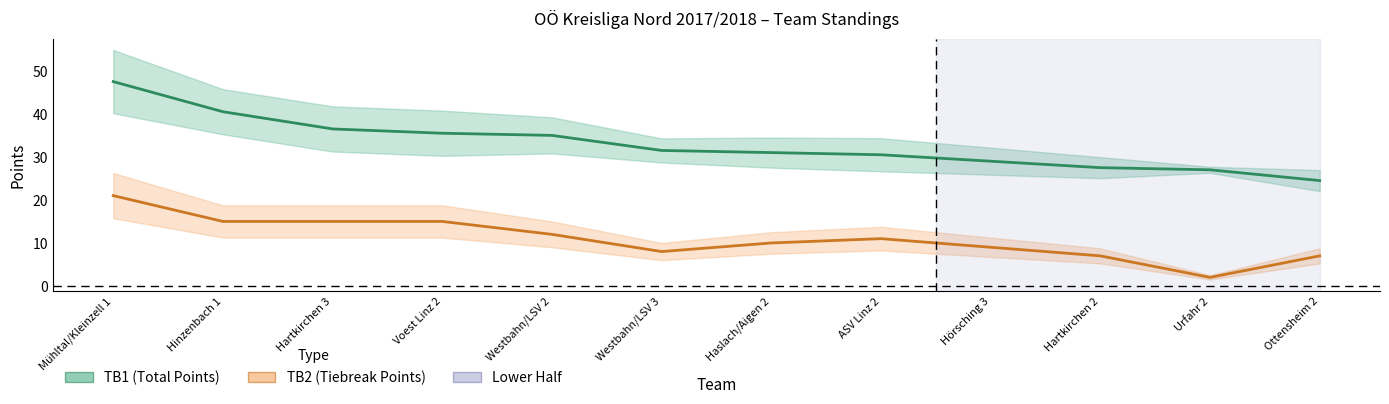

What is the average value of the TB1 (Total Points) series?

33.0